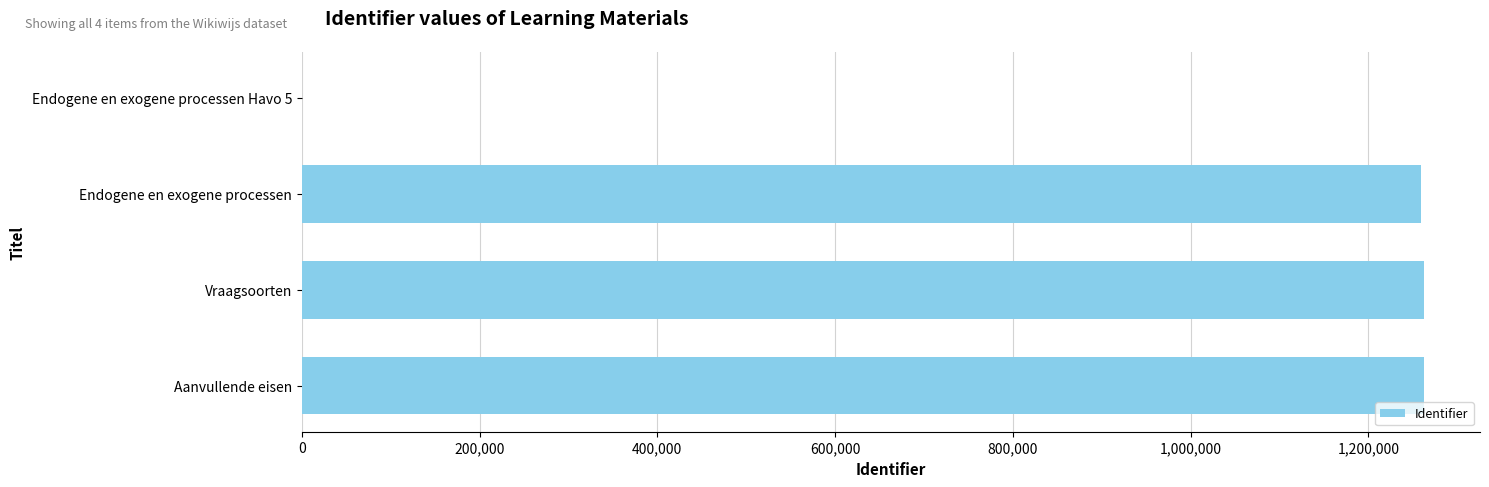

What is the sum of the values at Vraagsoorten and Aanvullende eisen?

2524701